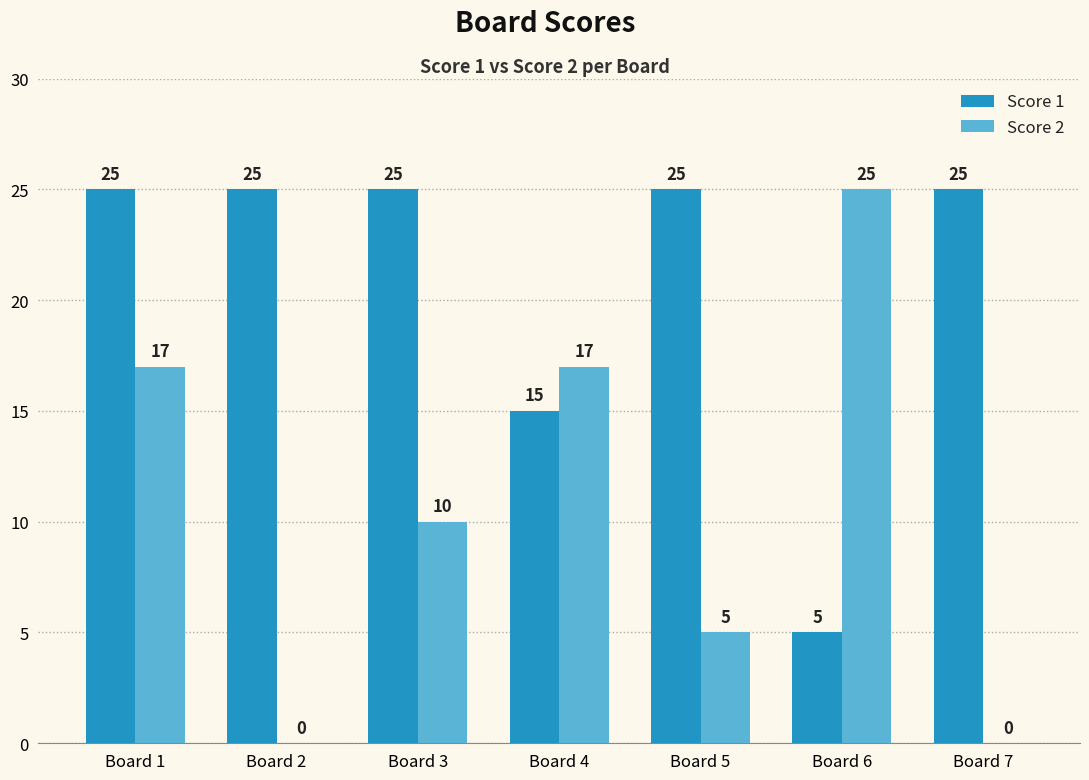

At which category is the sum across all series the highest?

Board 1